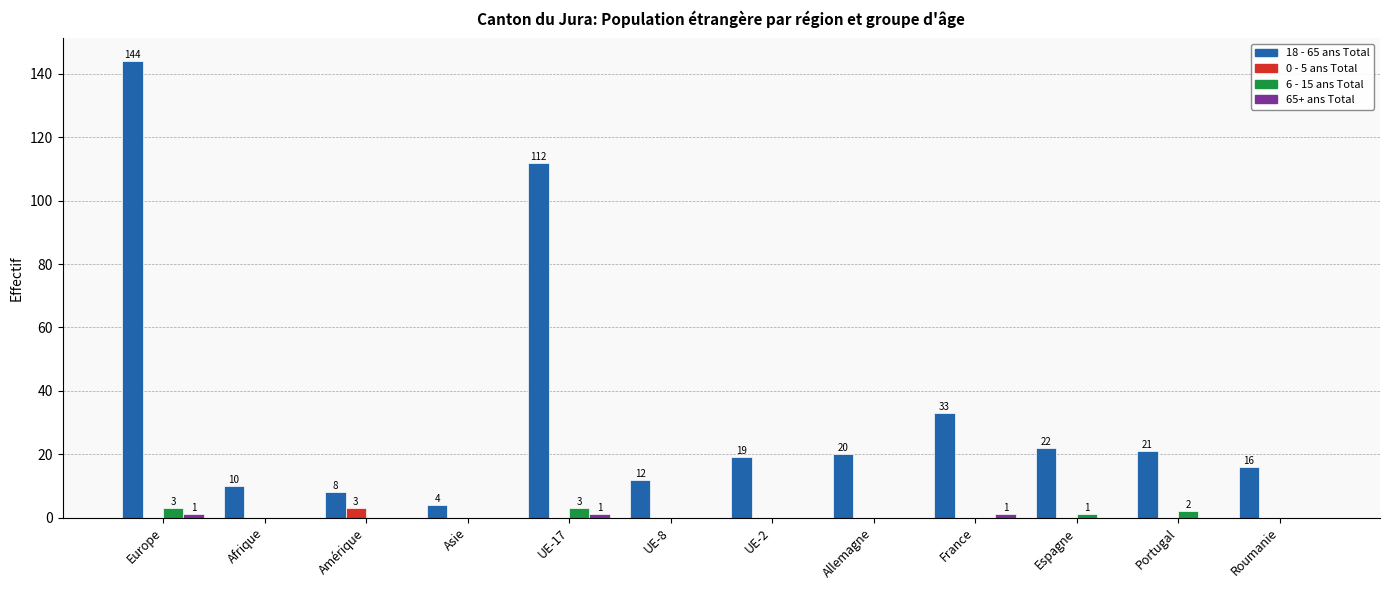

The value of 18 - 65 ans Total at Espagne is 14. True or false?

False